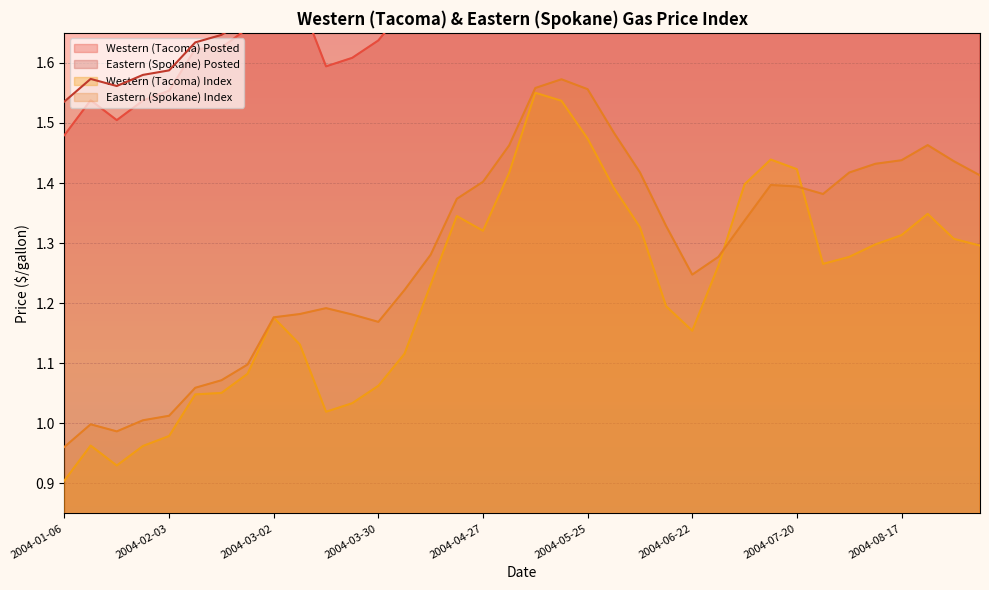

What position from the left is 2004-01-13?

2